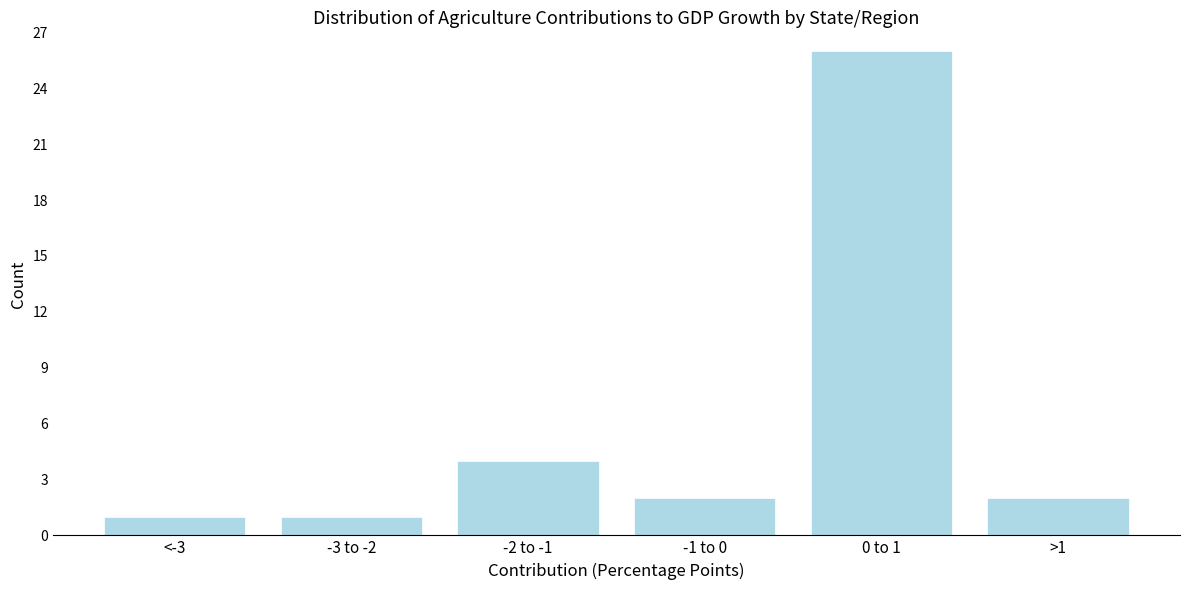

Reading left to right, what are all the values shown in this chart?

1	1	4	2	26	2